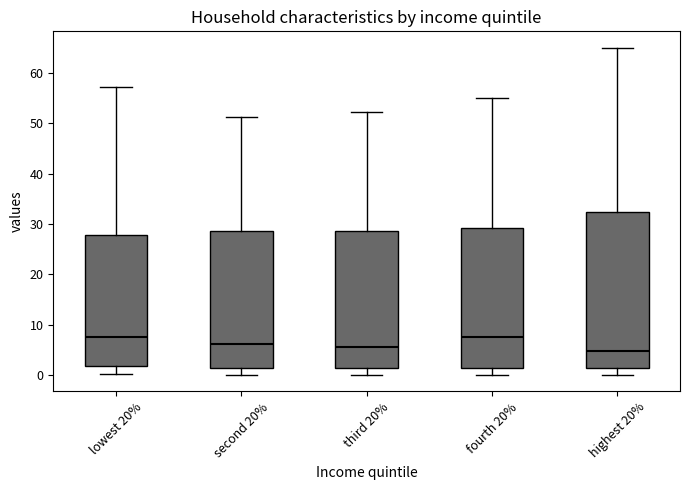

Reading left to right, read every box against the y-axis: the position of its median line, the range the box covers, and the ends of its whiskers. The values are not printed on the chart, so give them approximately, as read against the axis.

lowest 20%: median 7, box 2 to 28, whiskers 0 to 57
second 20%: median 6, box 1 to 29, whiskers 0 to 51
third 20%: median 6, box 1 to 29, whiskers 0 to 52
fourth 20%: median 7, box 1 to 29, whiskers 0 to 55
highest 20%: median 5, box 1 to 32, whiskers 0 to 65